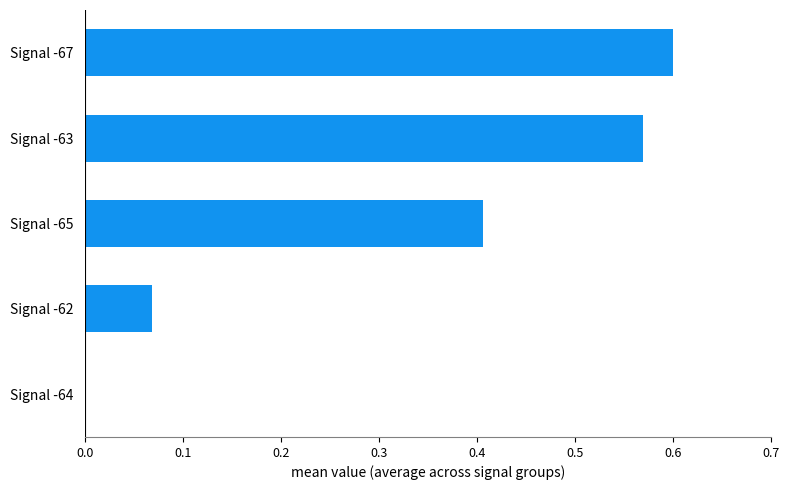

How many positive values are there?

4